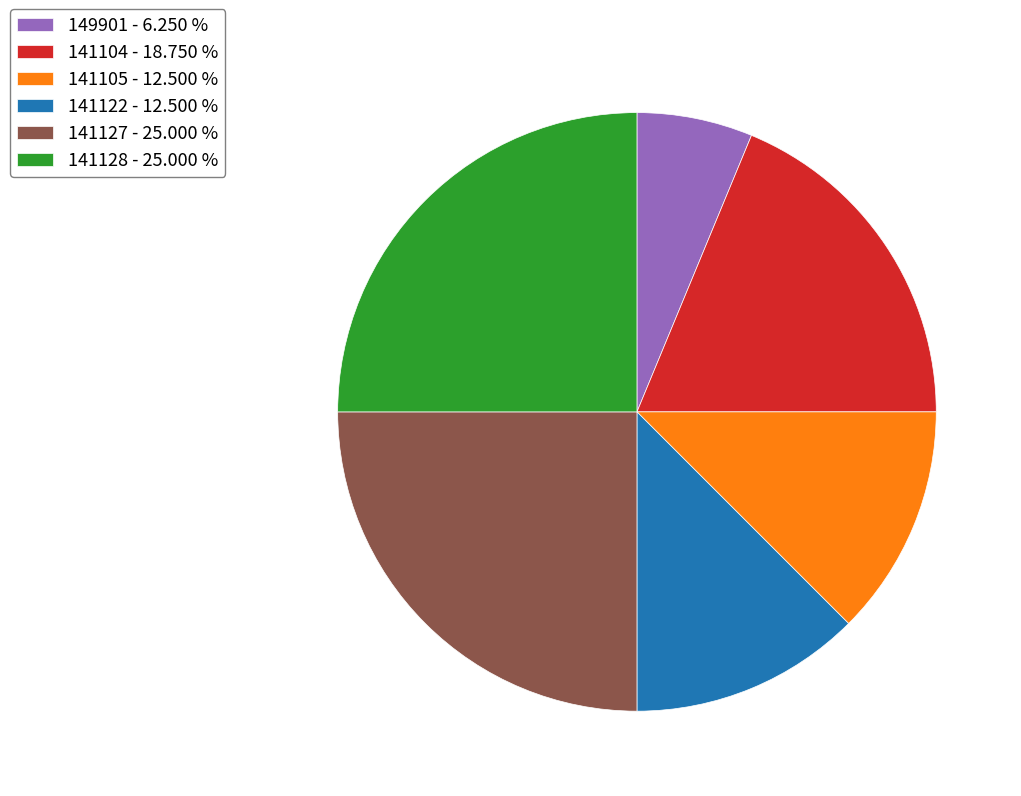

True or false: 141128 accounts for 25% of the total.

True